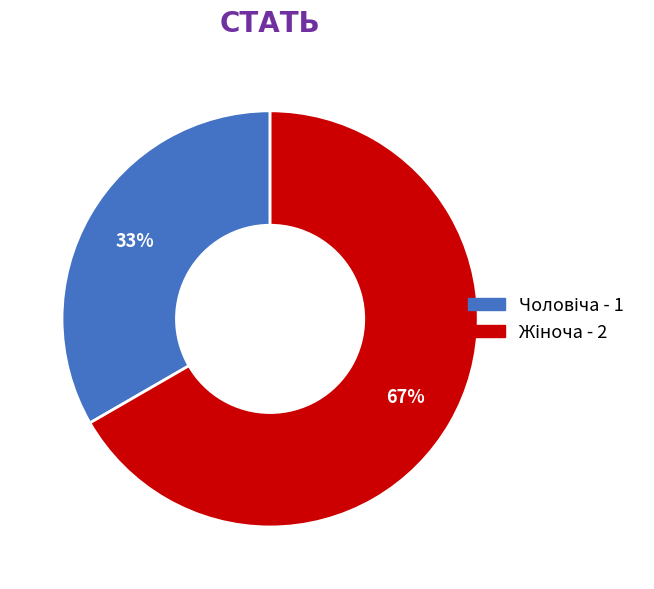

Is there any slice that represents more than half of the pie?

Yes